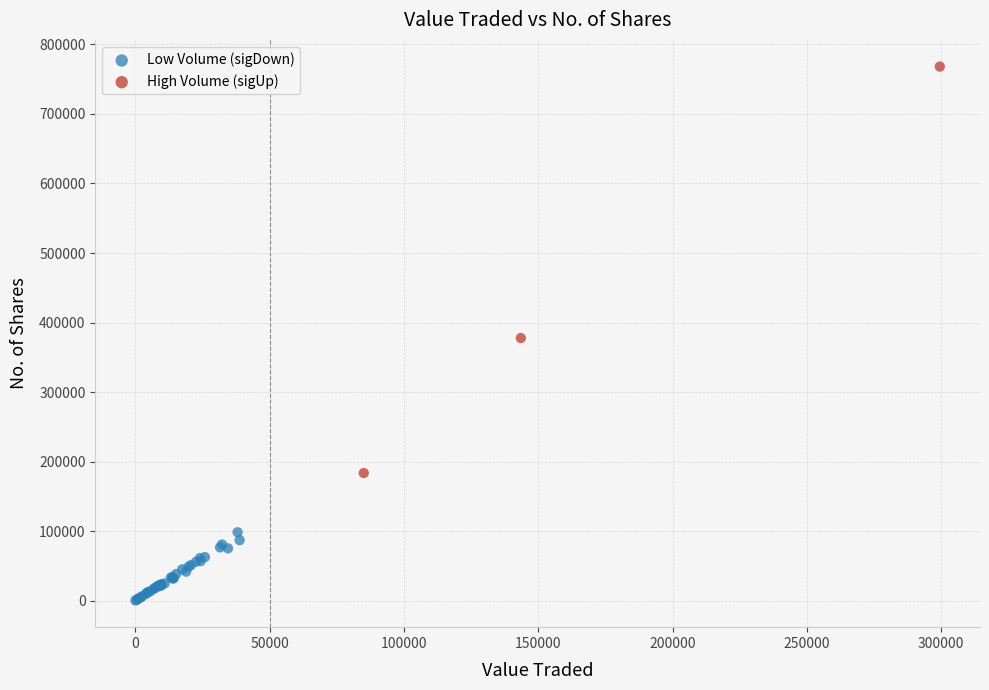

Which series has the widest spread of Y values?

High Volume (sigUp)